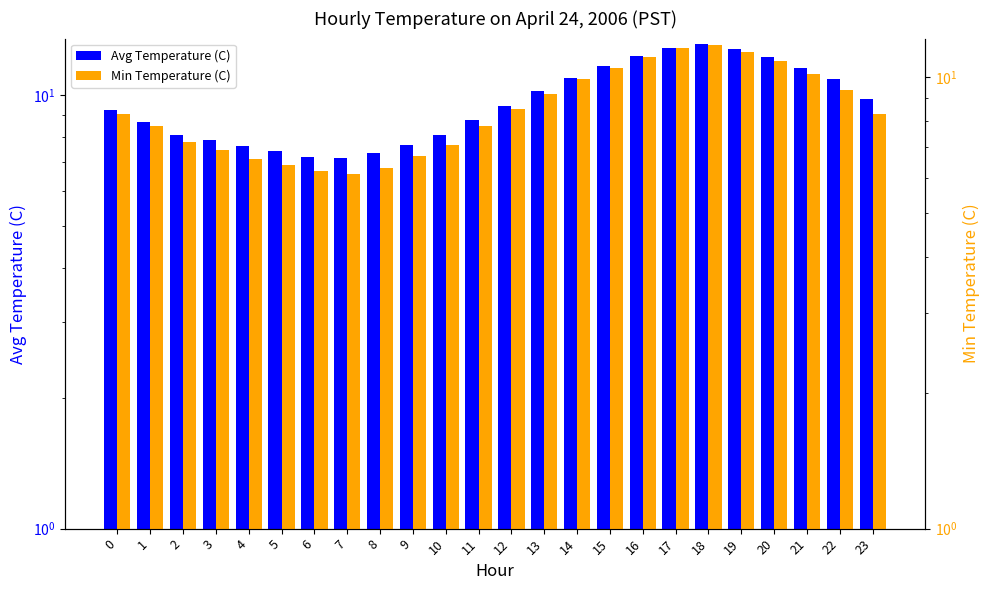

List the series in order of their overall mean, lowest first.

Min Temperature (C), Avg Temperature (C)